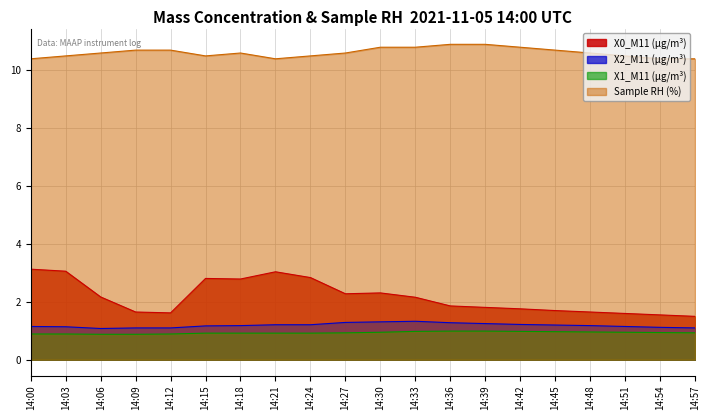

What is the highest value of the X1_M11 (μg/m³) series?

1.0